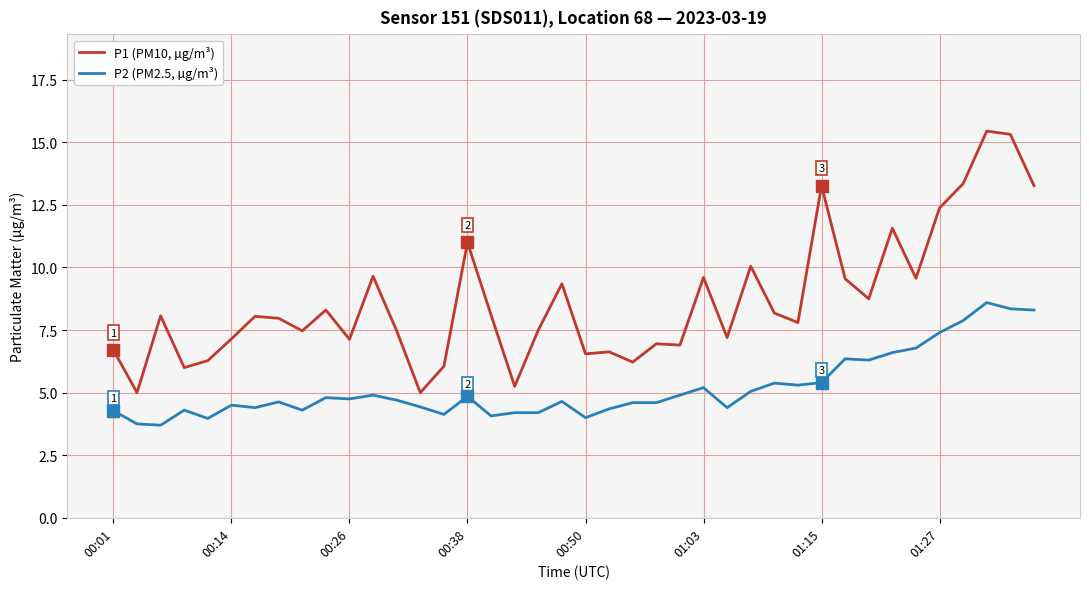

In P1 (PM10, µg/m³), how many points are higher than both neighbors (excluding endpoints)?

13